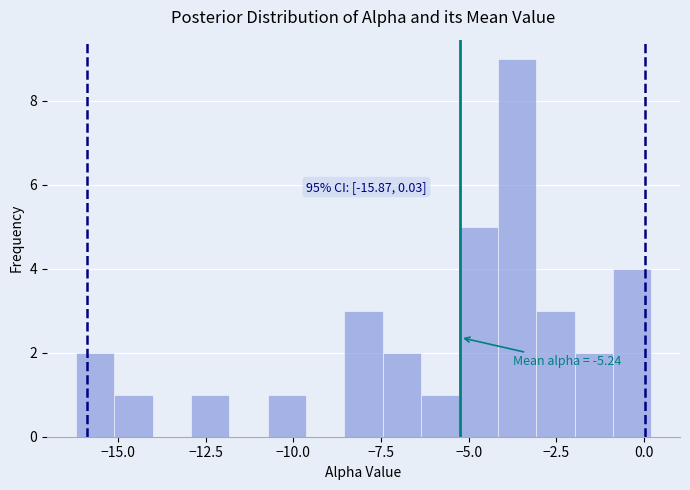

Around what value on the x-axis is the tallest bar? Give the approximate position of its centre, as read against the axis.

-3.5